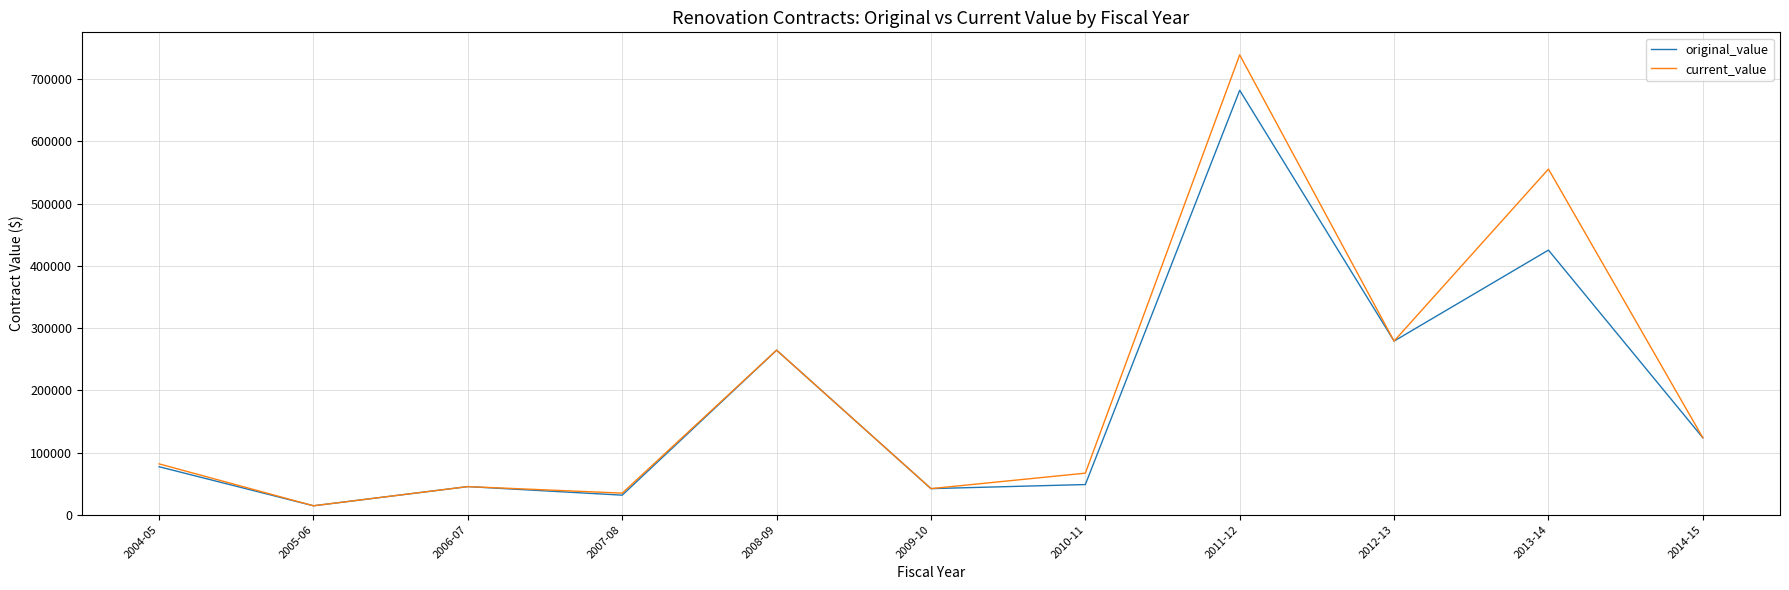

Which series has the widest spread of values?

current_value